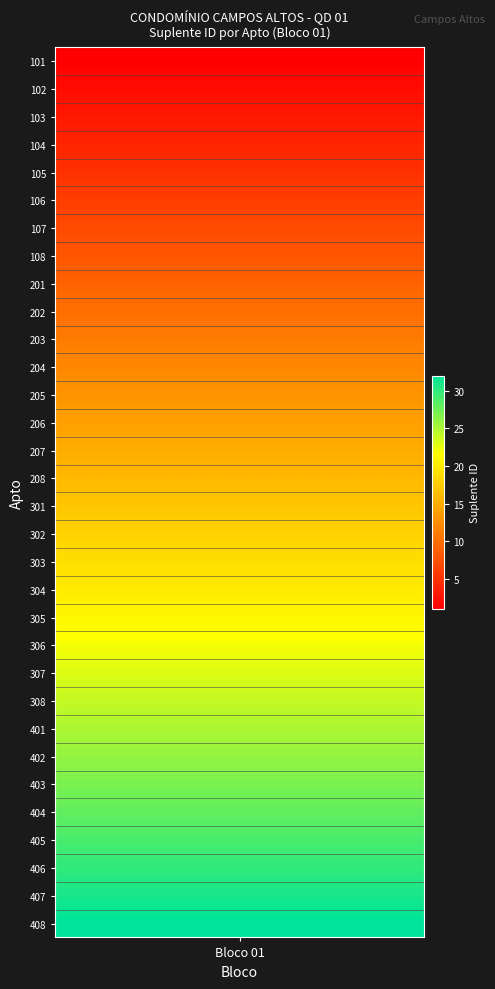

List the labels in order of value, largest first.

408, 407, 406, 405, 404, 403, 402, 401, 308, 307, 306, 305, 304, 303, 302, 301, 208, 207, 206, 205, 204, 203, 202, 201, 108, 107, 106, 105, 104, 103, 102, 101